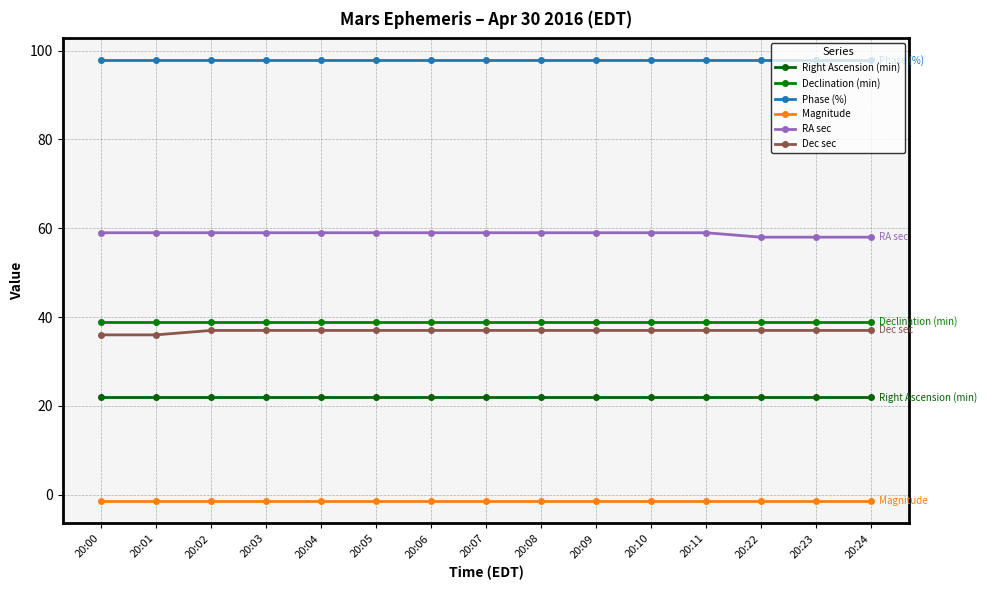

At which label does RA sec reach its peak?

20:00